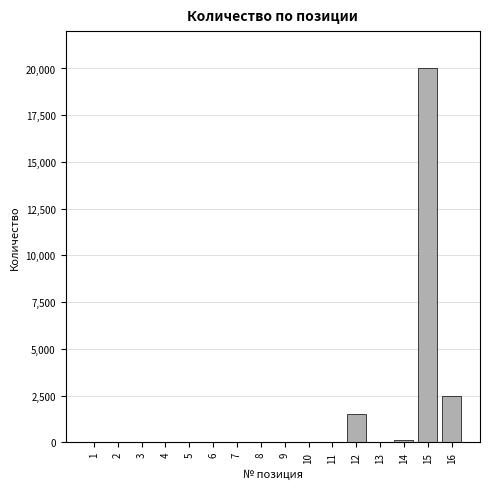

What is the sum of all values?

24232